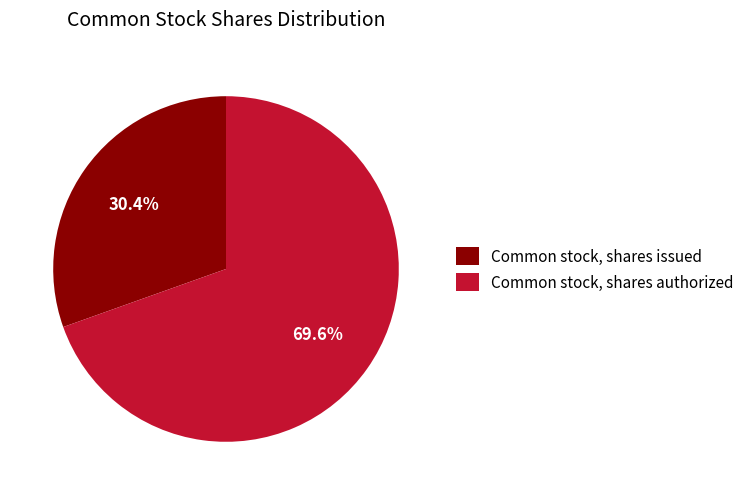

Is there any slice that represents more than half of the pie?

Yes